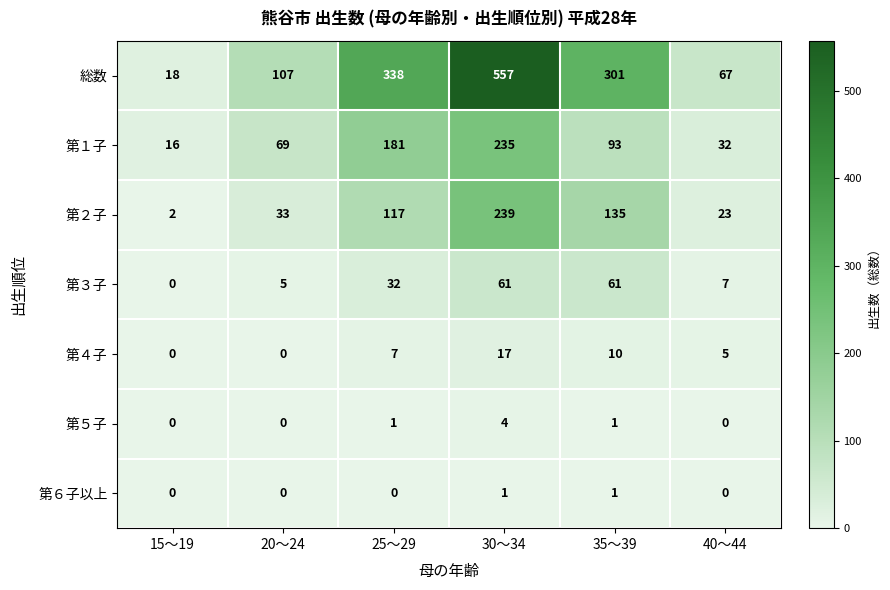

Is it true that 第２子 equals 2 at 15～19?

True